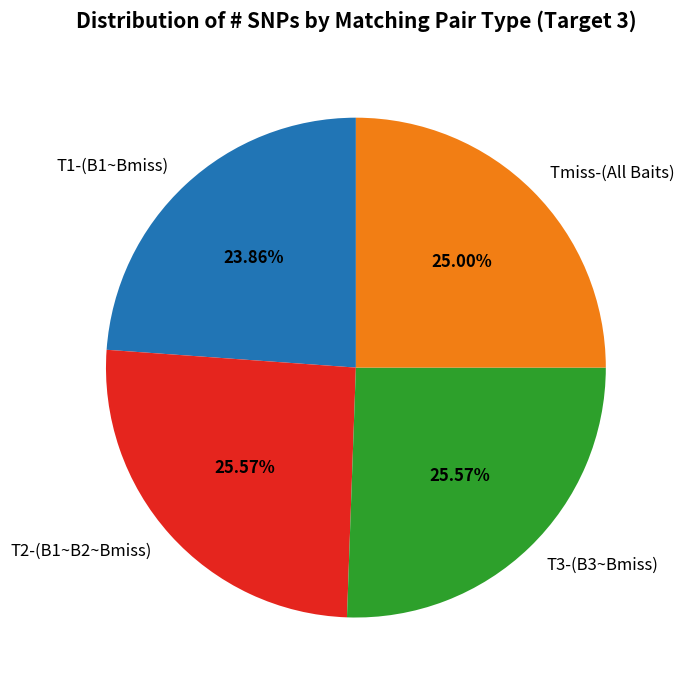

Combined, what portion of the pie is Tmiss-(All Baits) and T1-(B1~Bmiss)?

48.9%